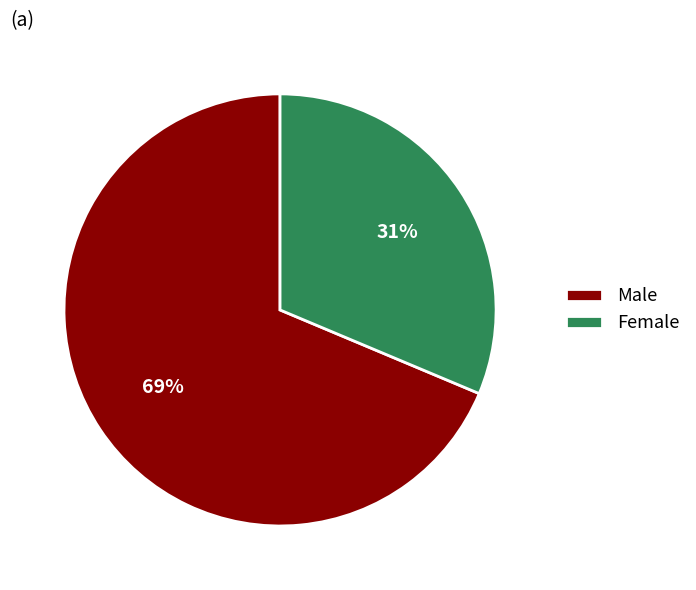

To the nearest percent, what is the average slice percentage?

50%